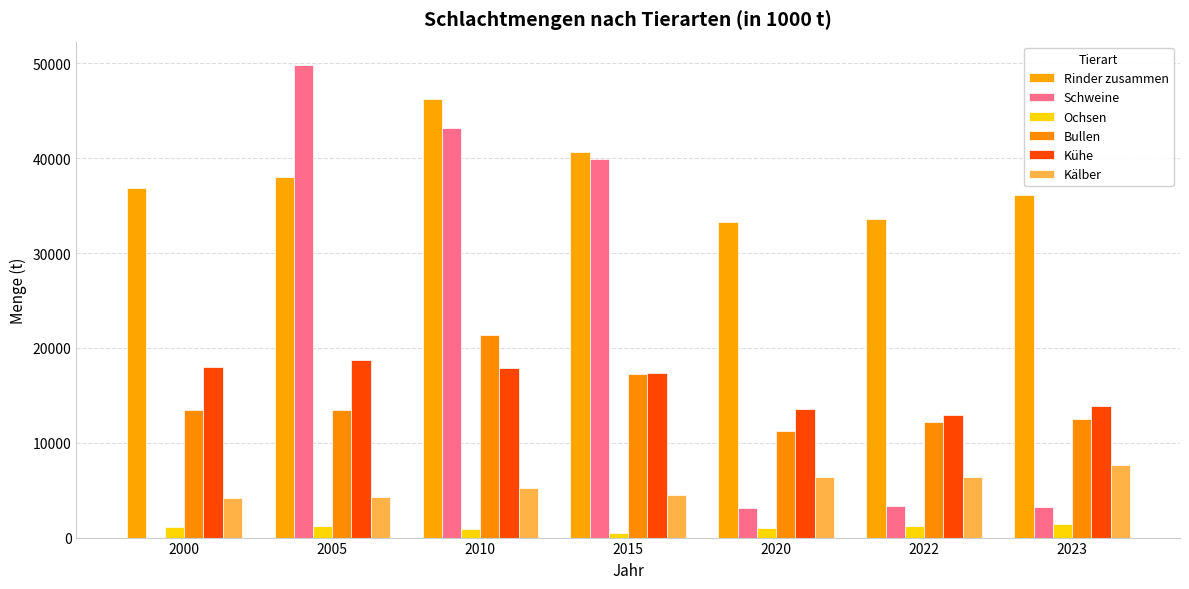

Which series has the largest total across all categories?

Rinder zusammen